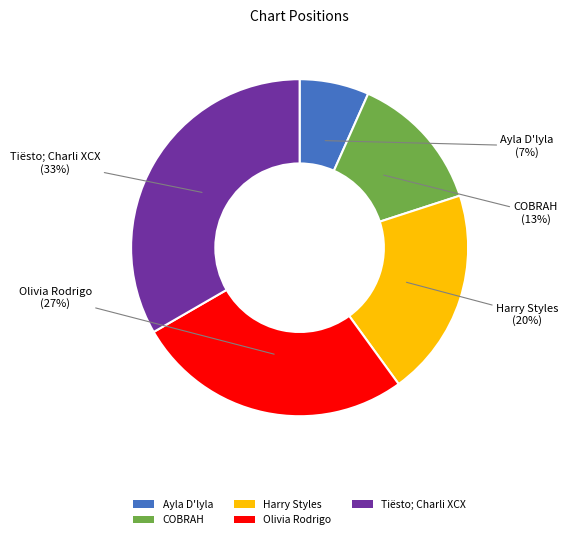

Which category has the smallest portion of the pie?

Ayla D'lyla